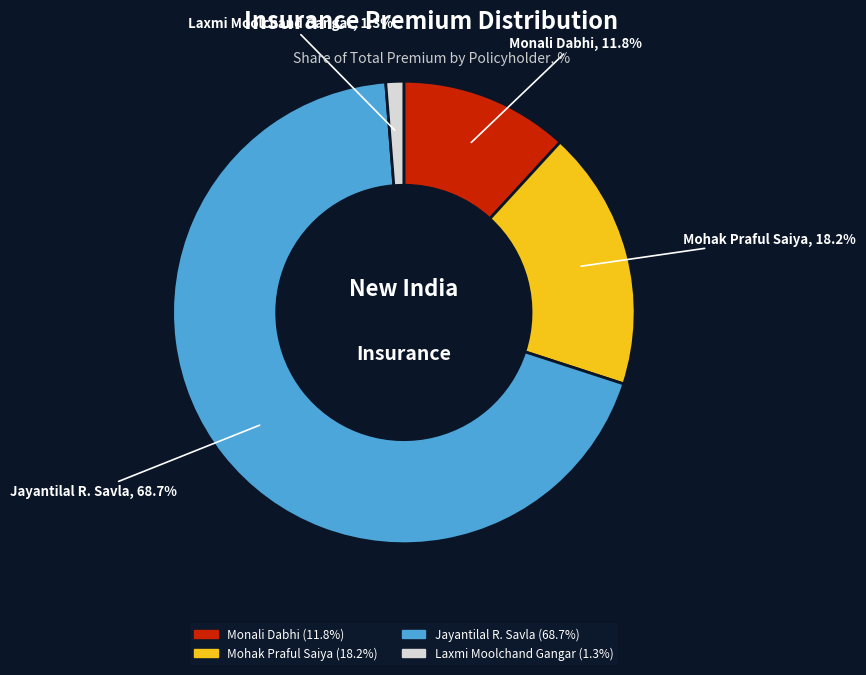

Is there any slice that represents more than half of the pie?

Yes